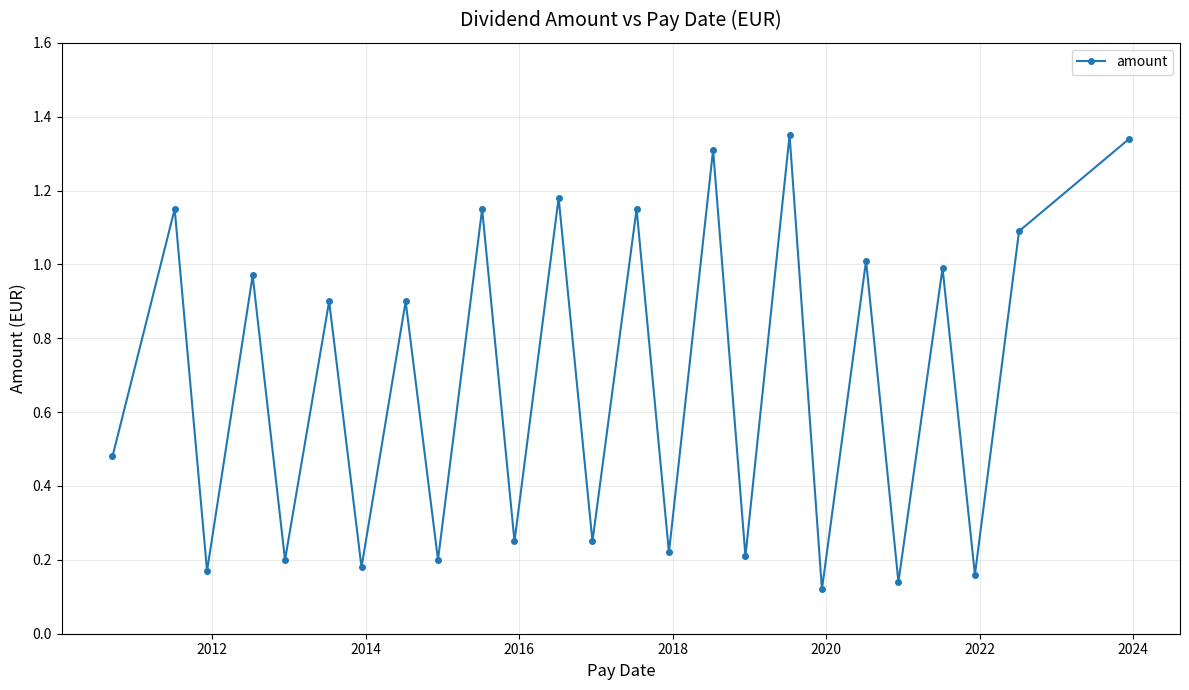

How many points are higher than both their immediate neighbors (excluding endpoints)?

11